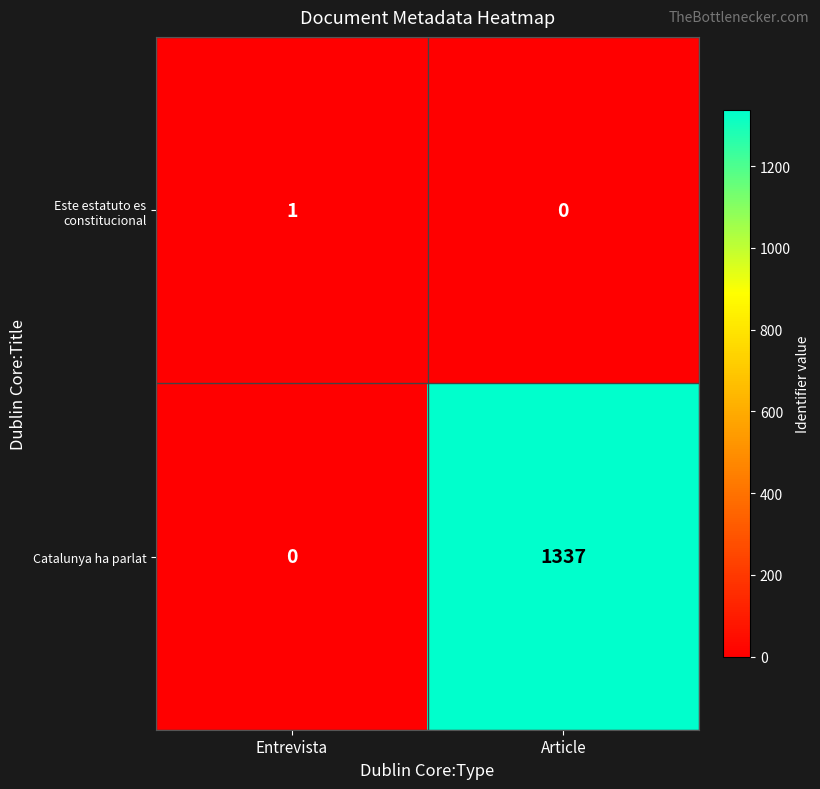

Rank the series by their maximum value, from lowest to highest.

Este estatuto es constitucional, Catalunya ha parlat